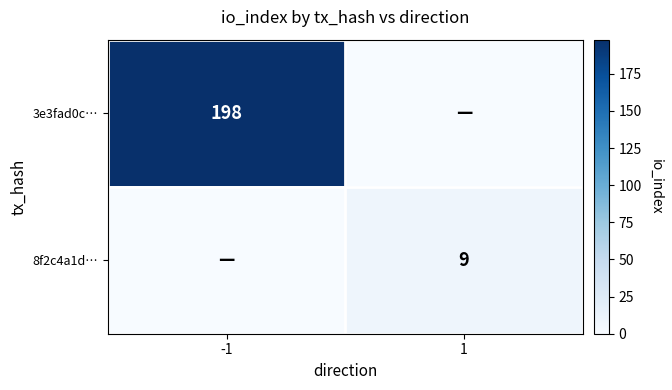

At how many categories does at least one series exceed 139?

1